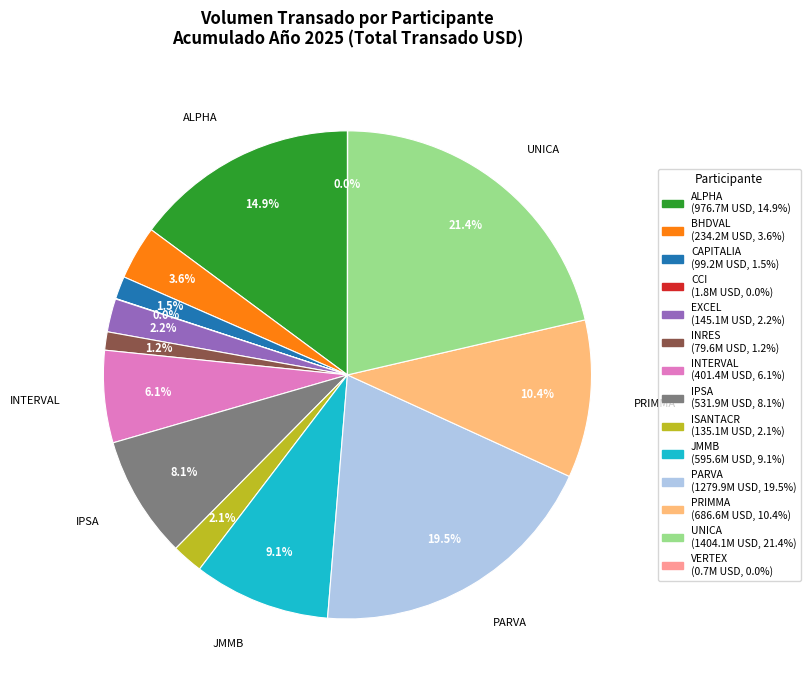

Between ISANTACR and PARVA, which is larger?

PARVA